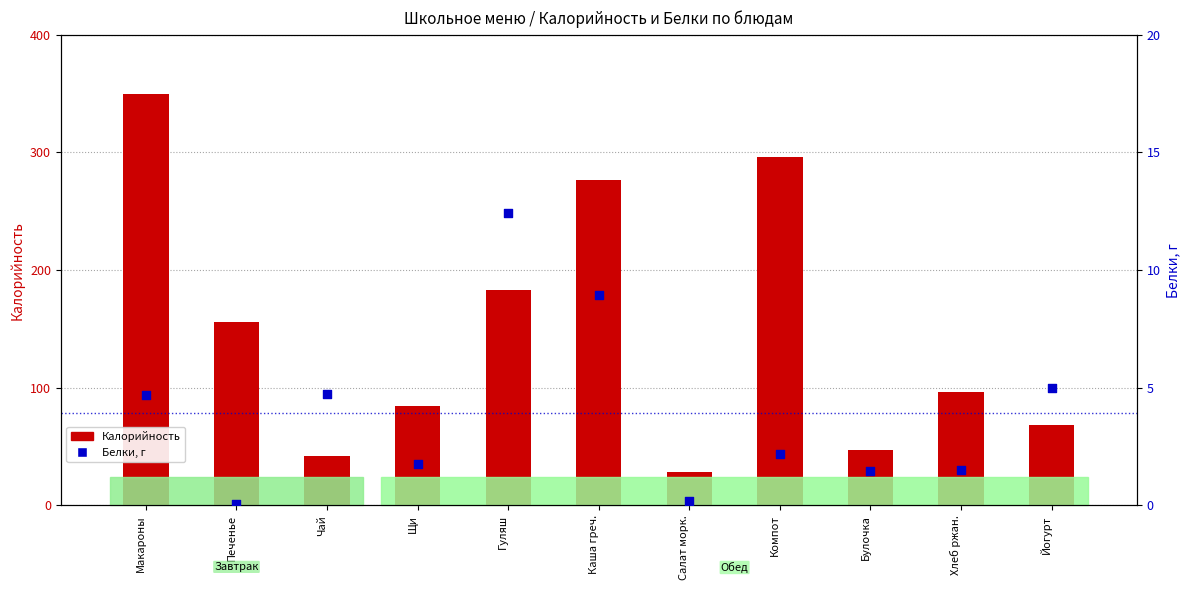

Is the value of Белки at Каша греч. greater than the value of Калорийность at Макароны?

No